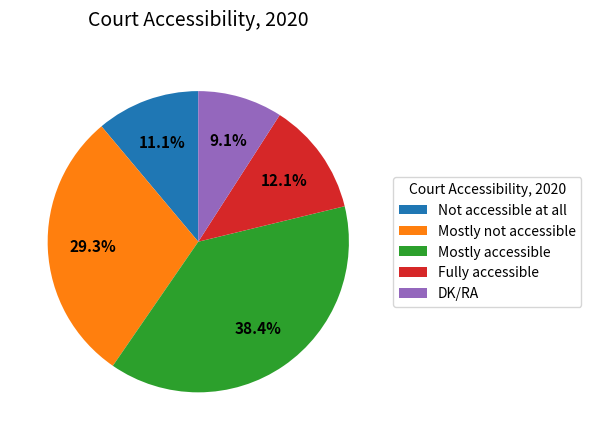

What is the total percentage of Not accessible at all and Mostly accessible?

49.5%